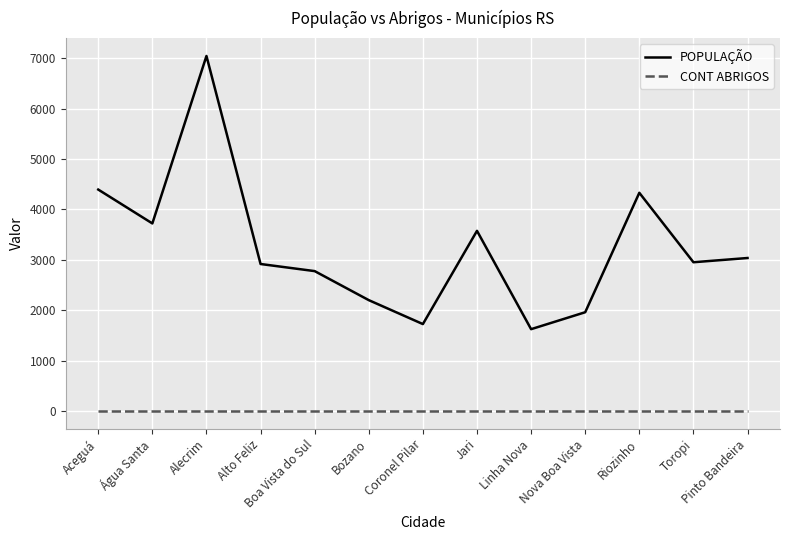

What is the average value of the POPULAÇÃO series?

3250